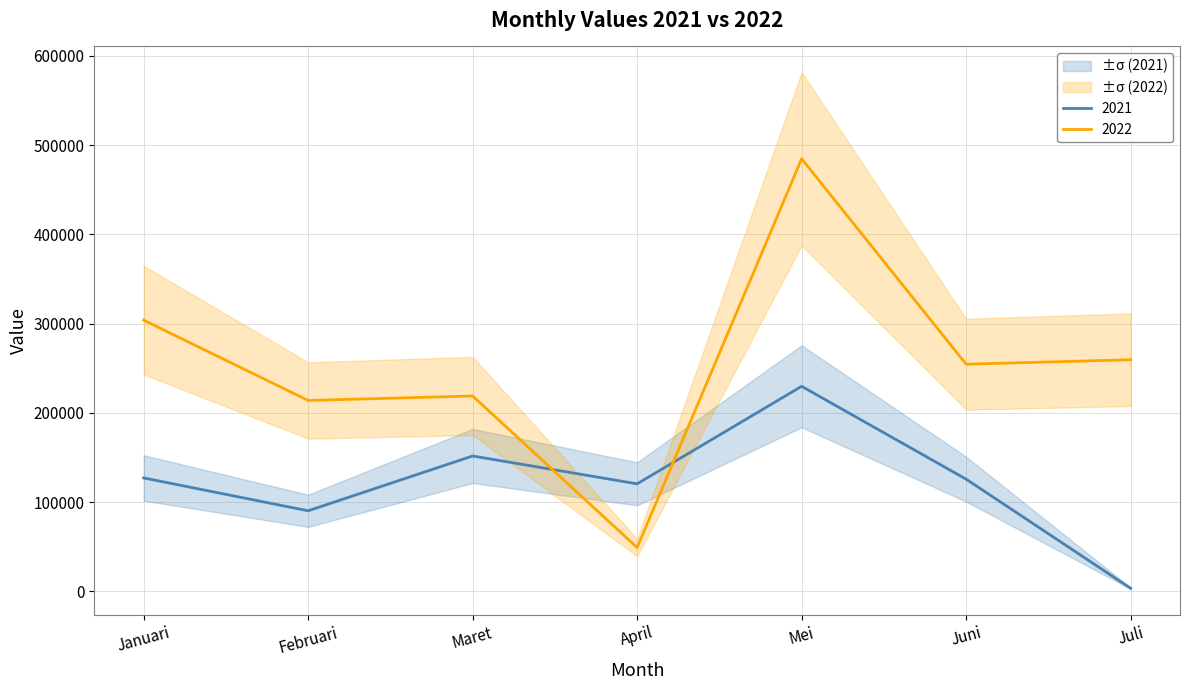

Which series changed the most between Januari and Mei?

2022